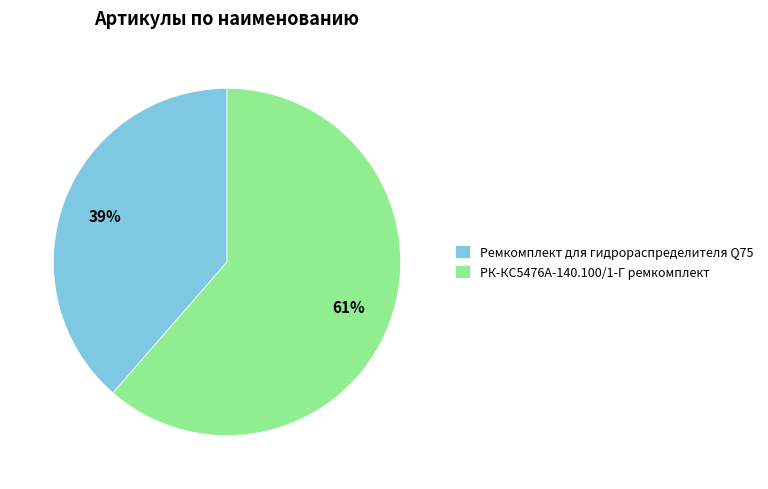

What percentage is the Ремкомплект для гидрораспределителя Q75 slice, to the nearest percent?

39%